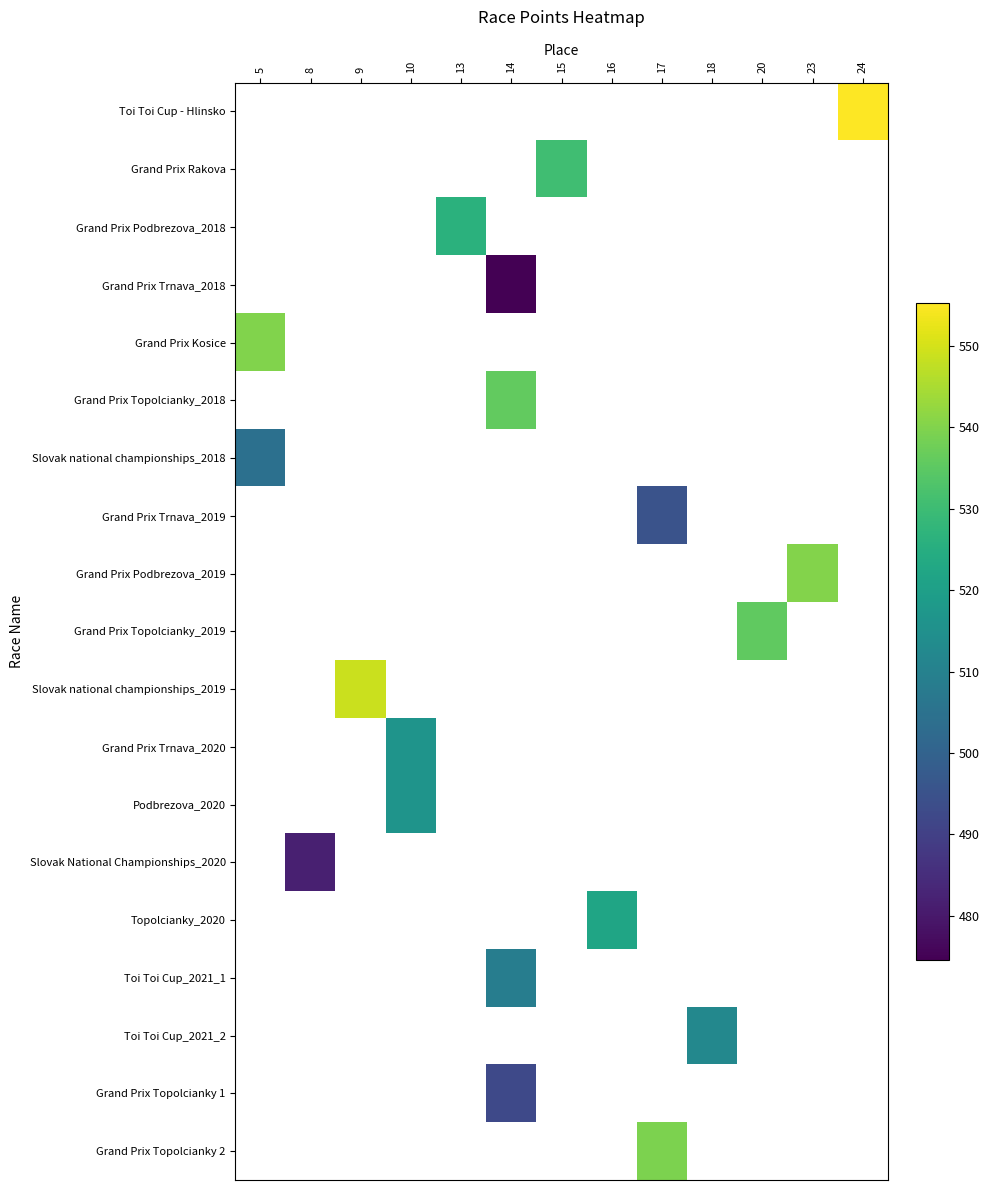

Is the value of Toi Toi Cup - Hlinsko at 5 greater than the value of Grand Prix Kosice at 13?

No